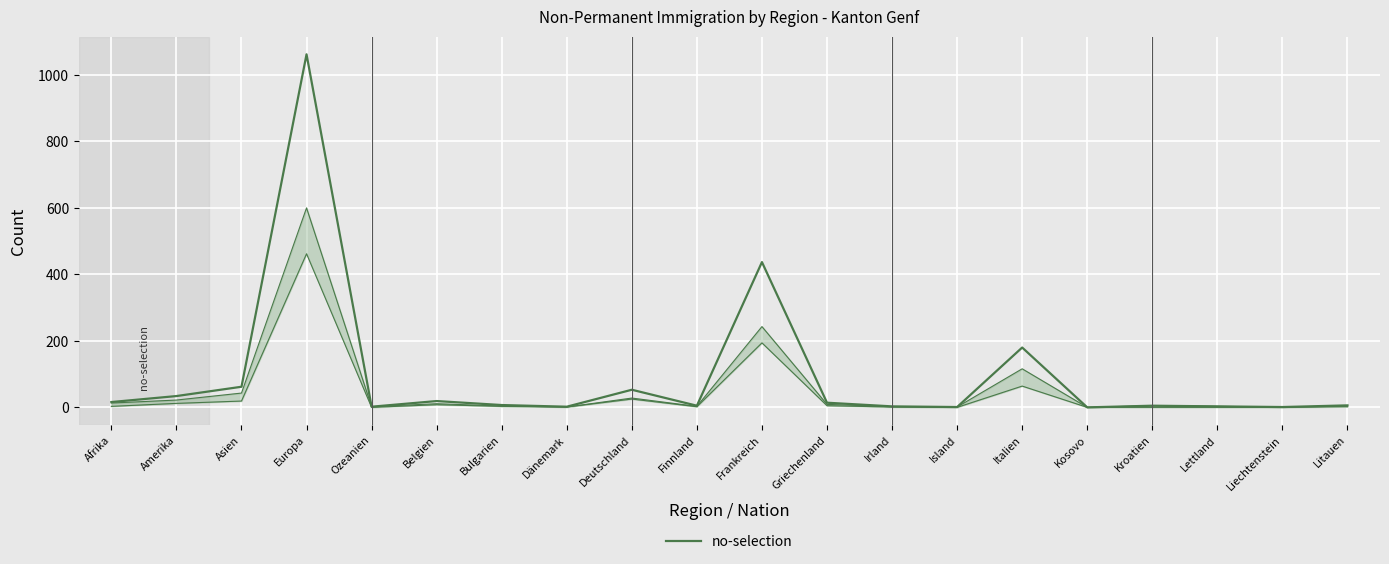

Count the number of data series in this chart.

1